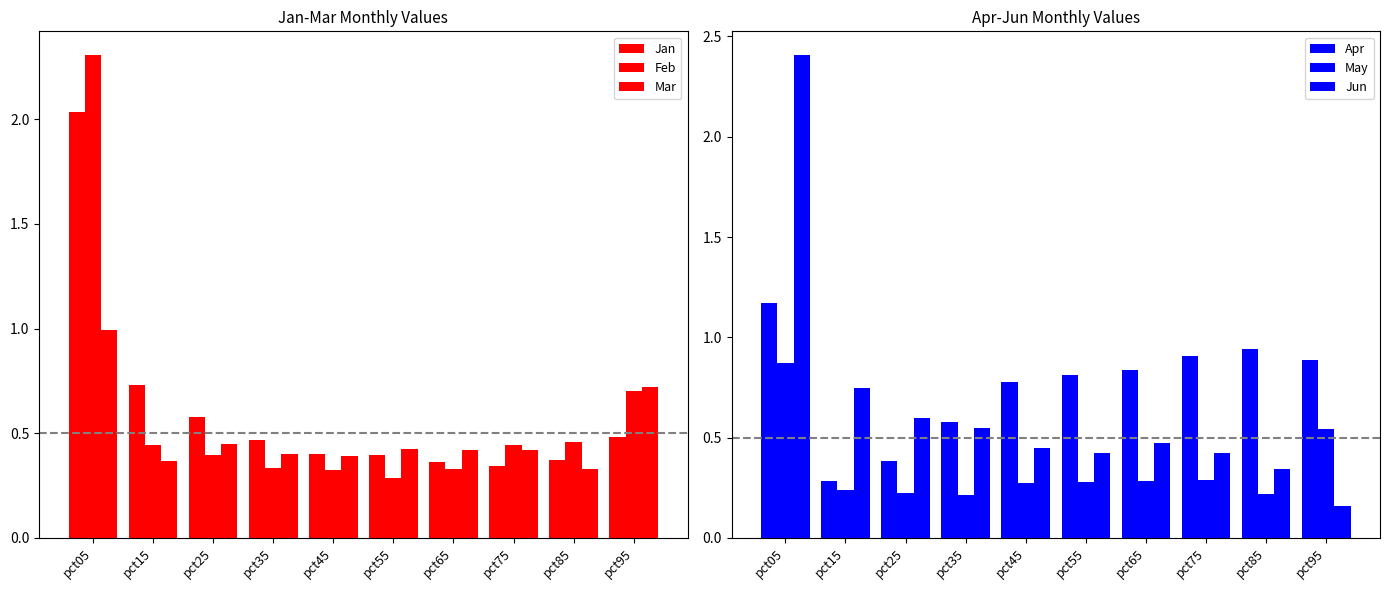

What value does the Mar series have at pct25?

0.5